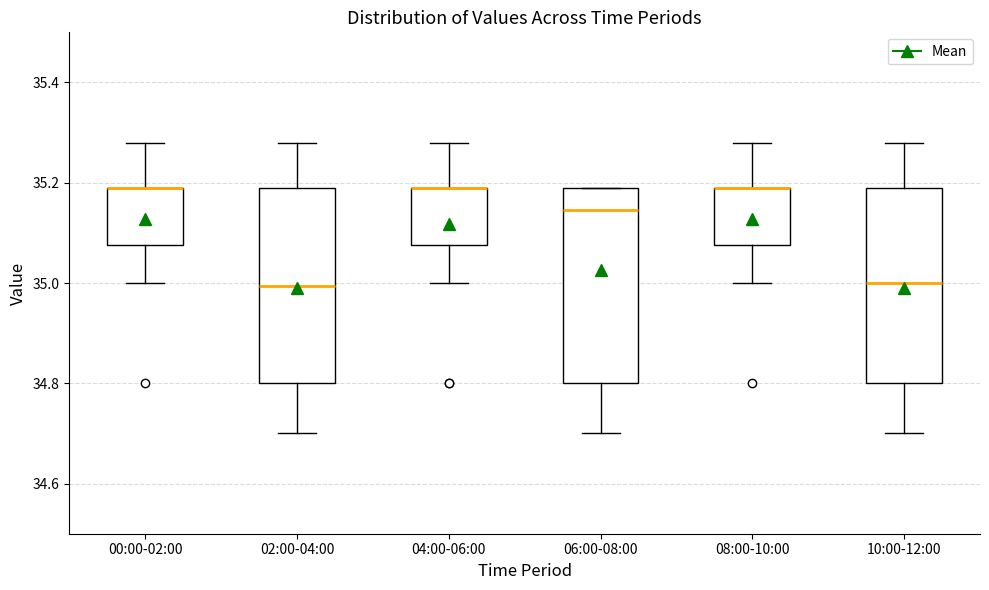

Where does the upper whisker of the box for 02:00-04:00 end on the y-axis? The values are not printed on the chart, so give them approximately, as read against the axis.

35.28